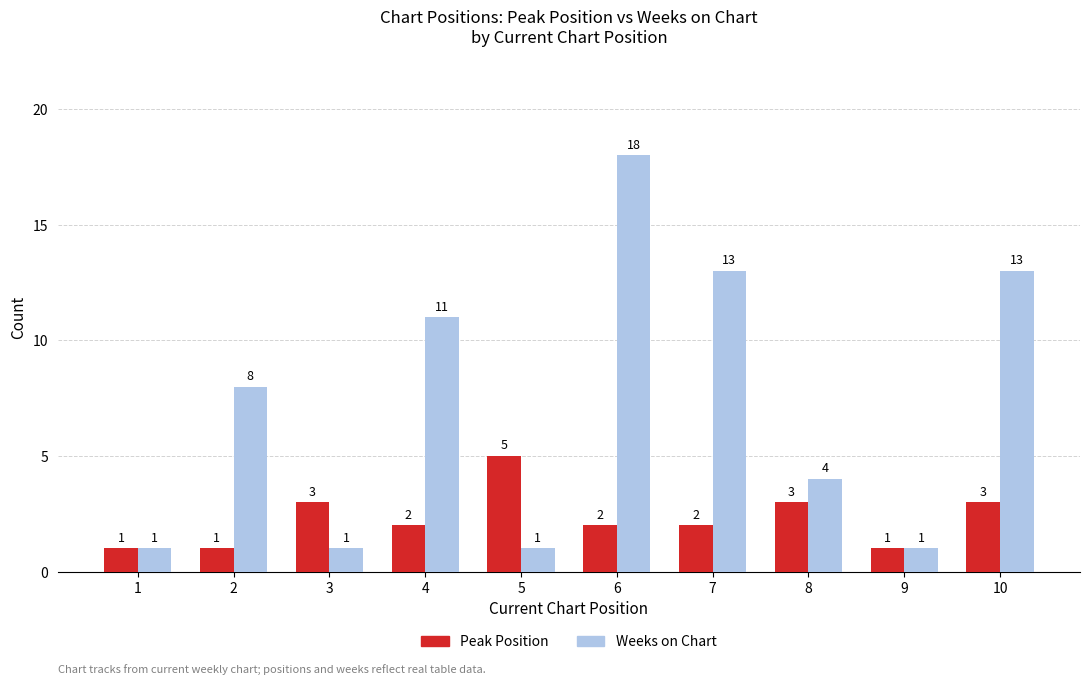

Is it true that Peak Position equals 3 at 5?

False